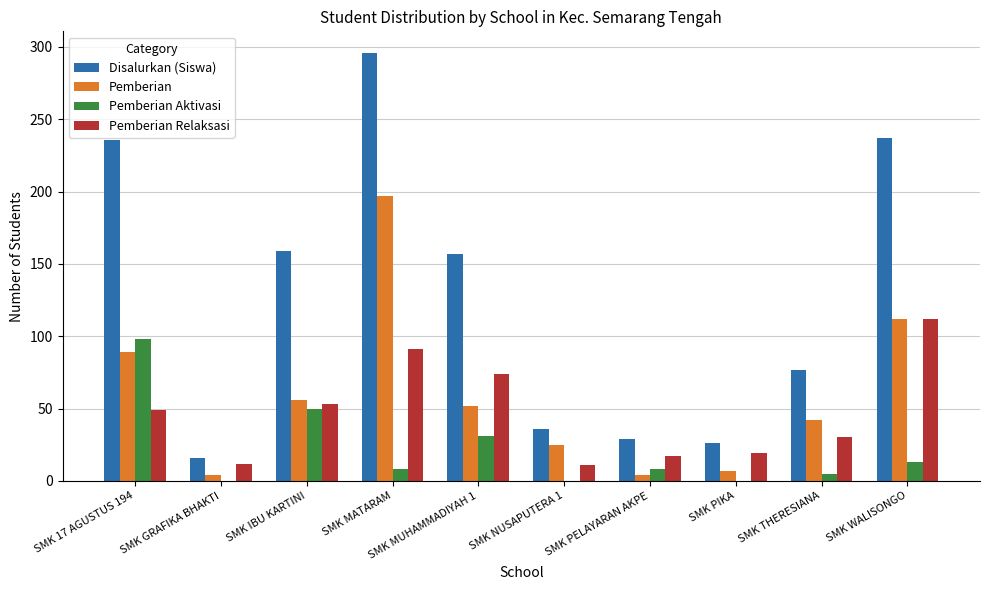

How many data points does each series have?

10